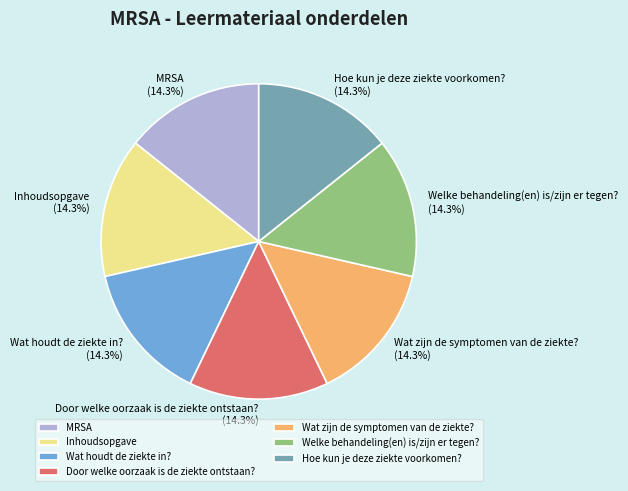

Is there a majority slice in this chart?

No